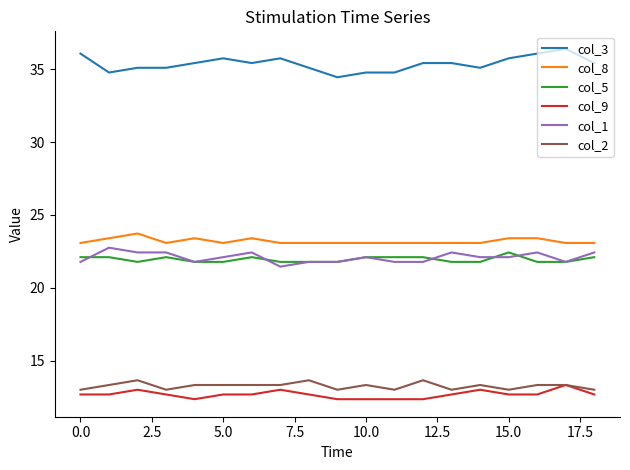

True or false: col_9 has more than 2 points higher than both neighbors.

True